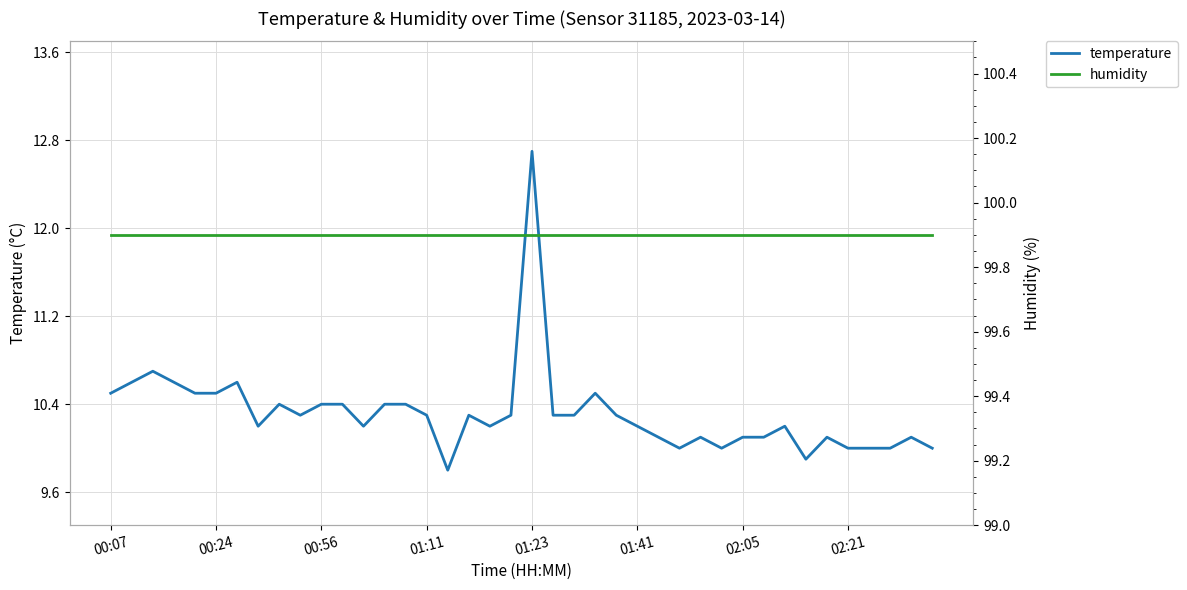

List the series in order of their peak value, lowest first.

temperature, humidity